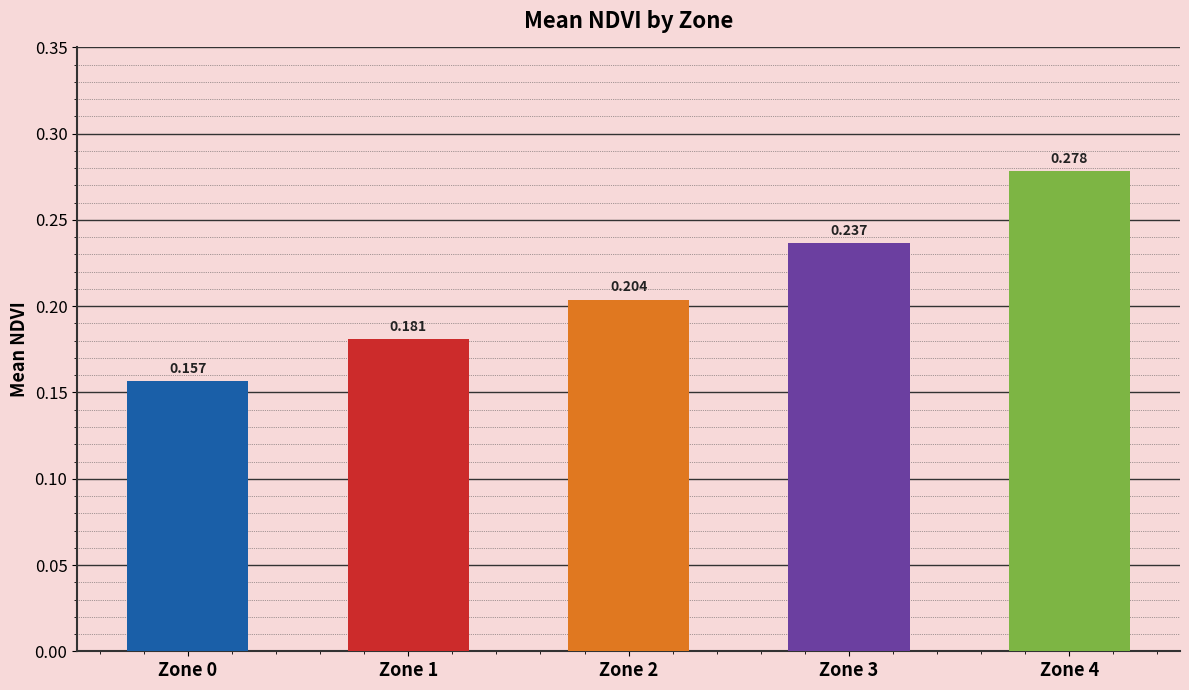

What is the difference between the second highest and minimum values?

0.1